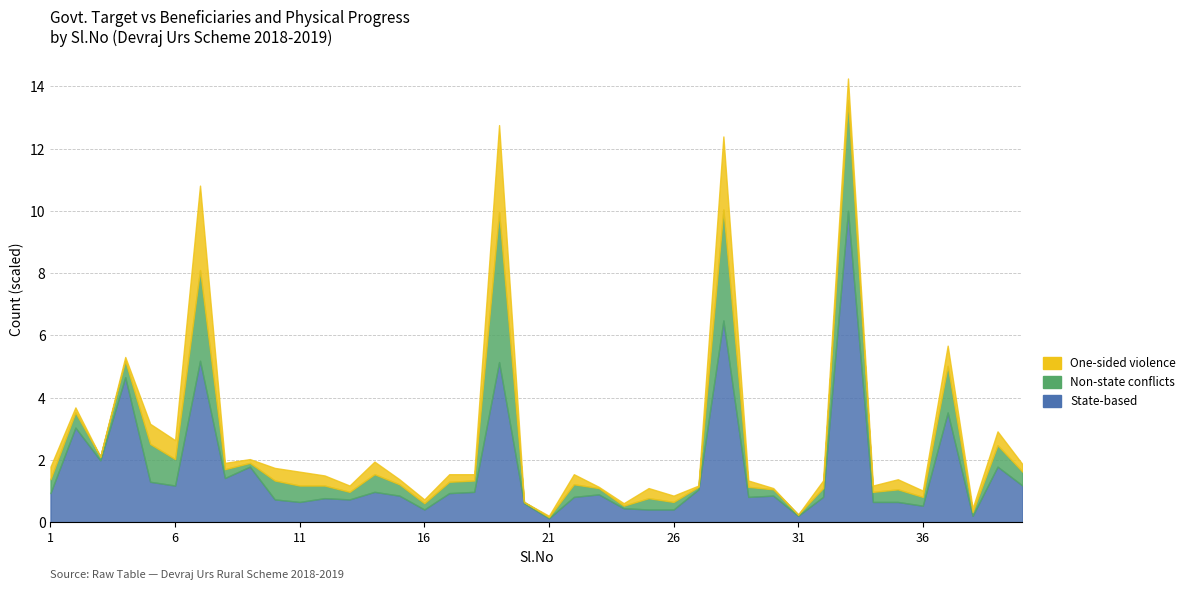

At 4, list the series in order from largest to smallest.

State-based, Non-state conflicts, One-sided violence